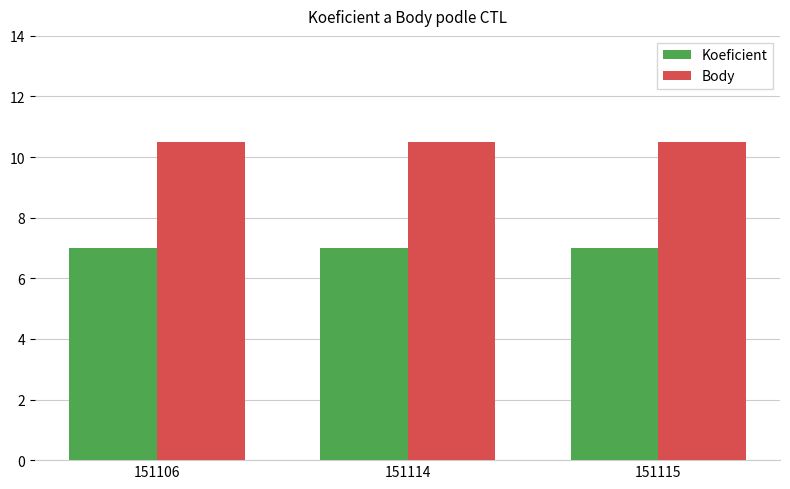

What is the approximate value of Koeficient at 151106?

7.0